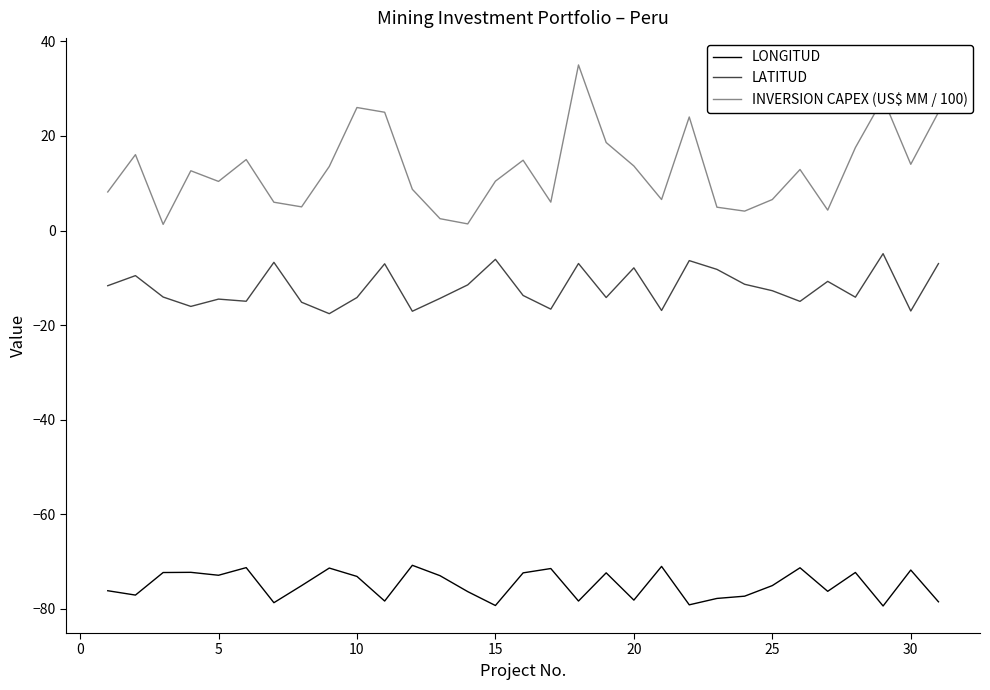

Which series has the largest total across all categories?

INVERSION CAPEX (US$ MM / 100)